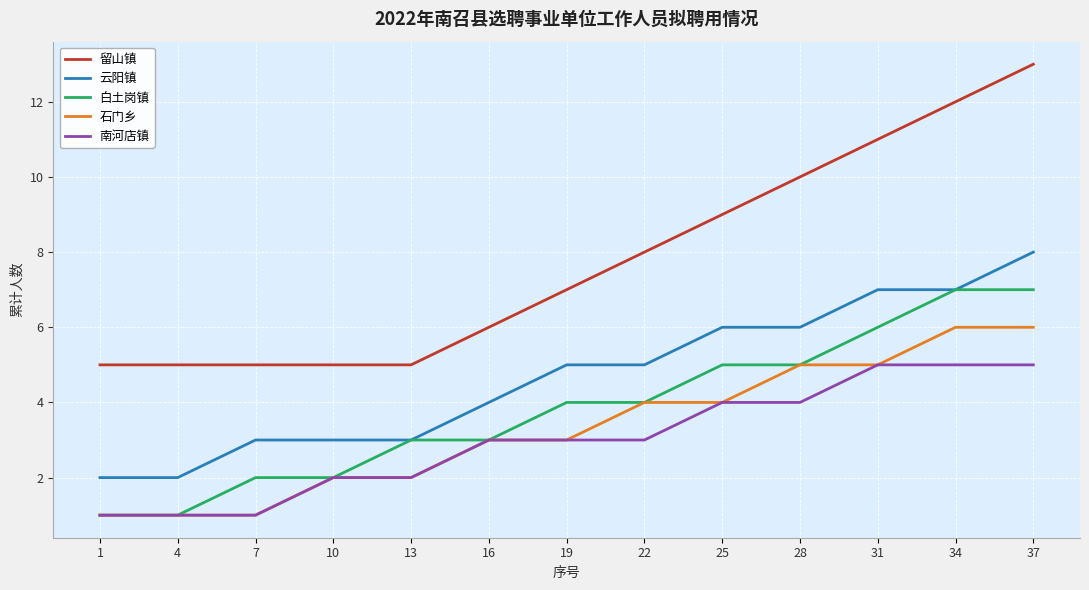

What is the sum of the 云阳镇 values at 16 and 19?

9